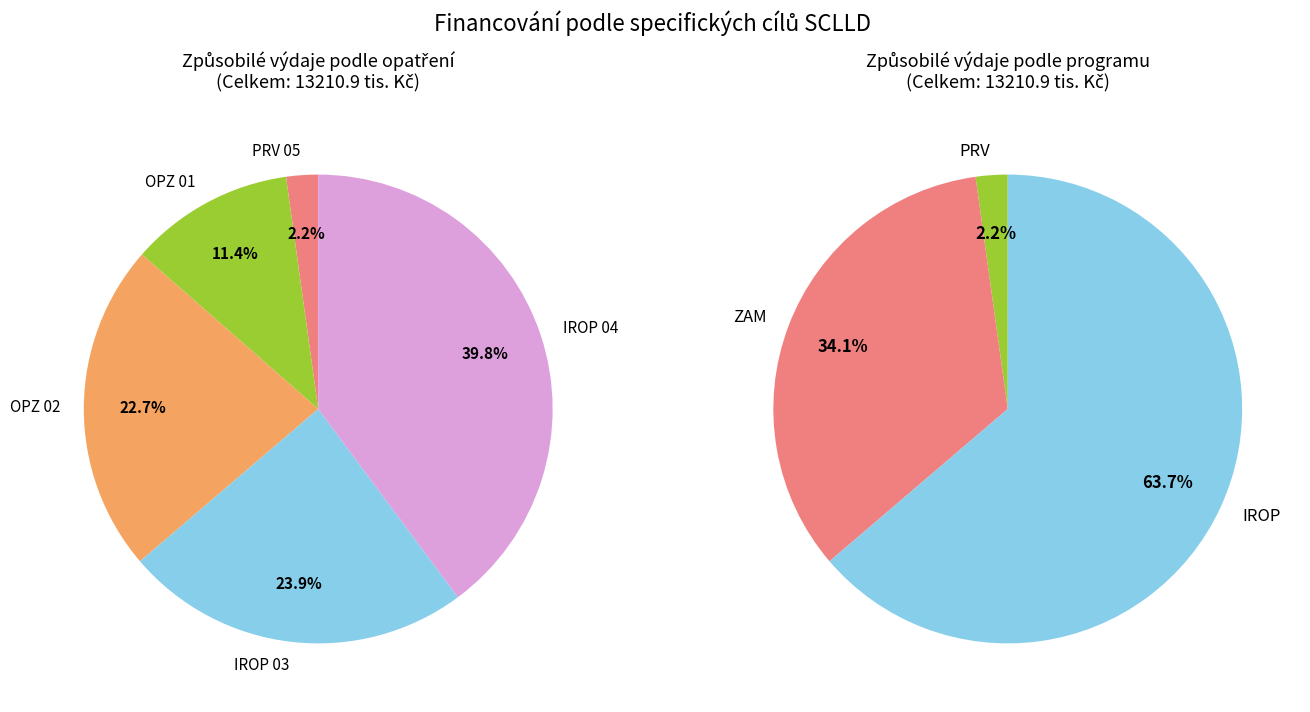

The OPZ 02 slice represents 35% of the pie. True or false?

False